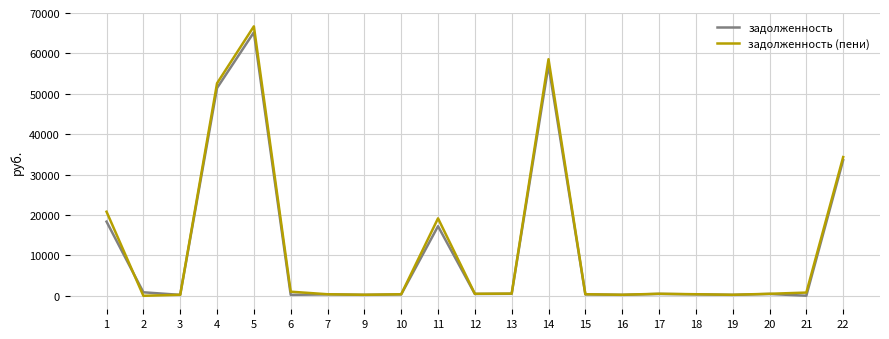

At which label does задолженность (пени) first exceed 502?

1